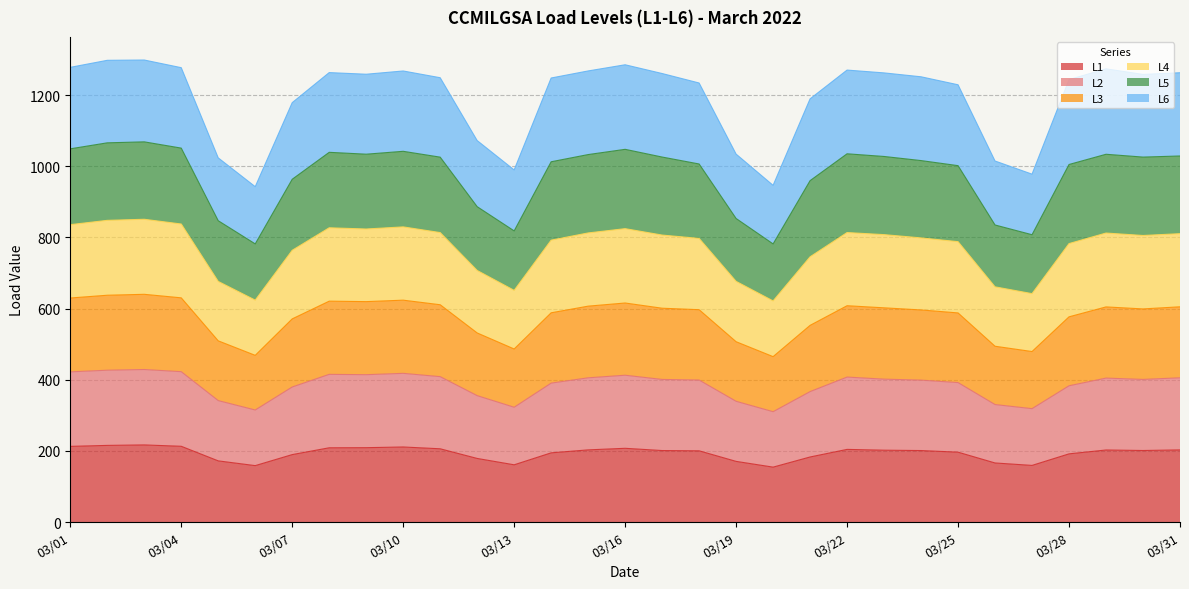

Which has a higher value, 03/18 or 03/07?

03/18